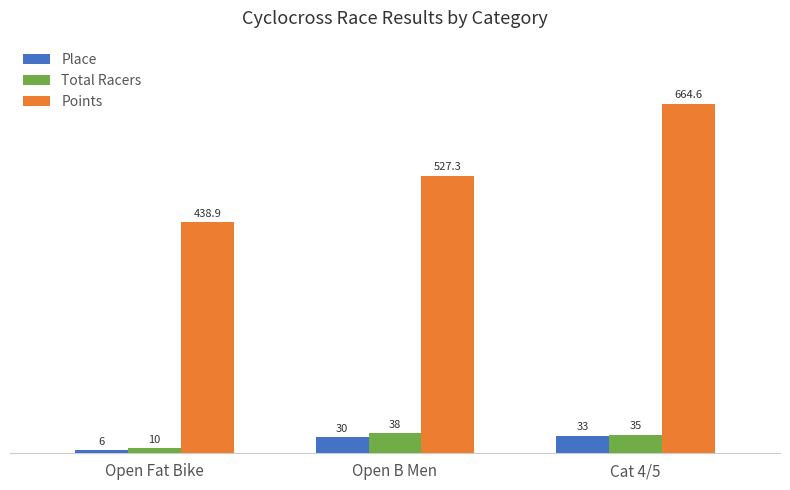

At which label does Points first exceed 527?

Open B Men